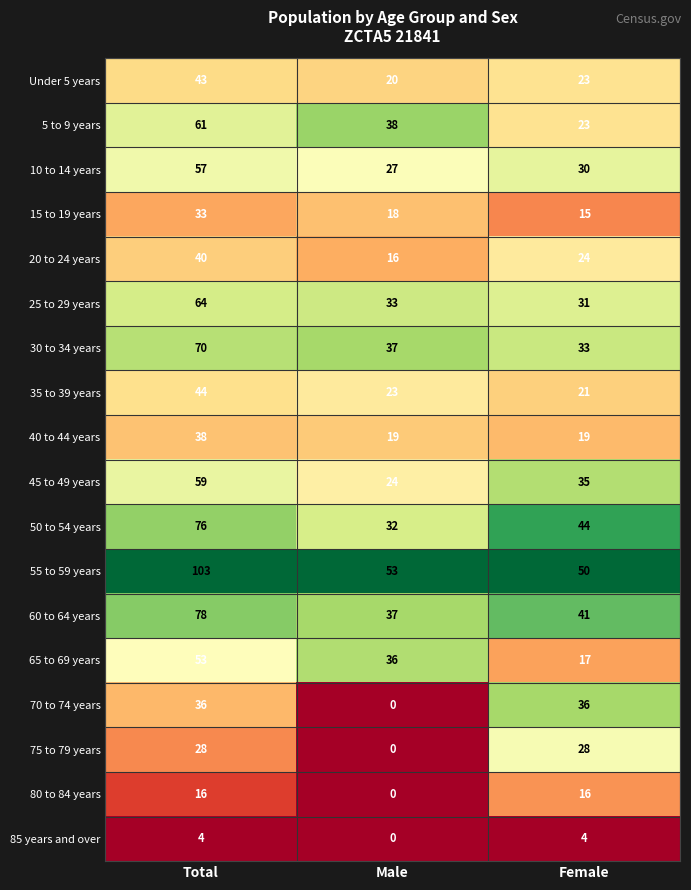

What is the sum of all 25 to 29 years values?

128